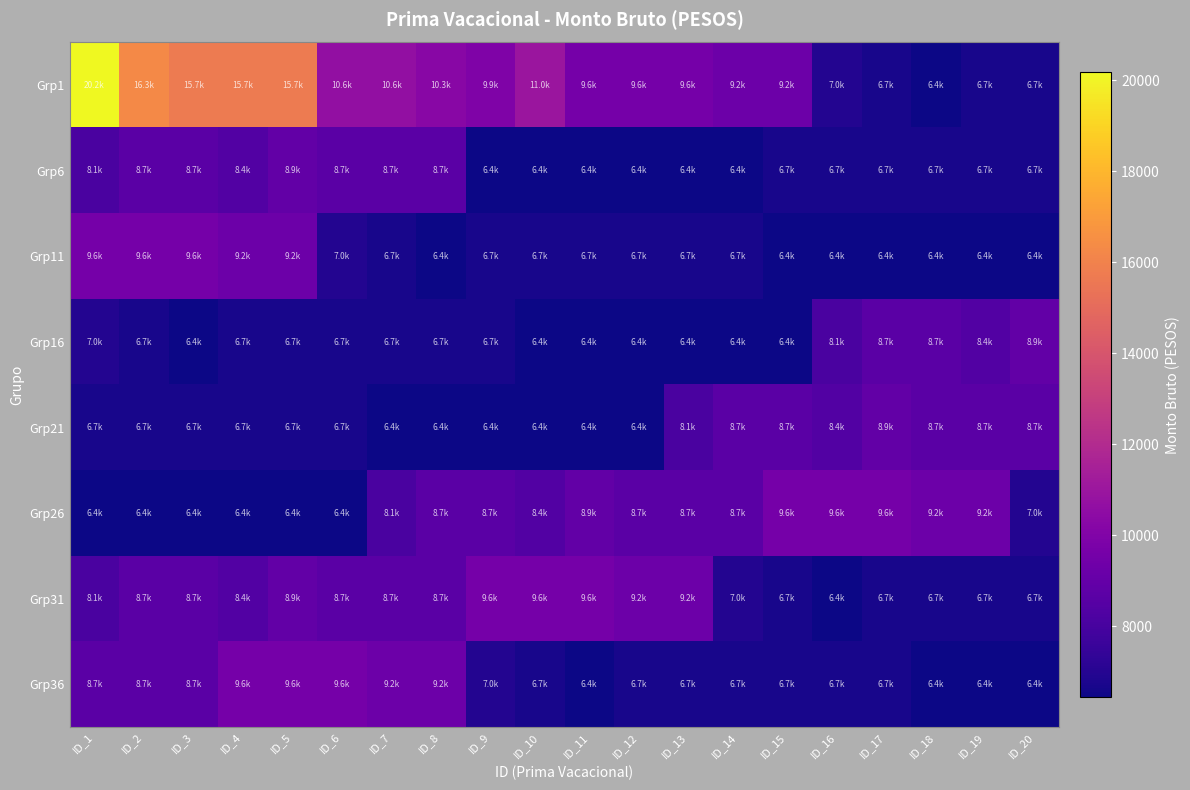

At which category is the sum across all series the highest?

ID_1